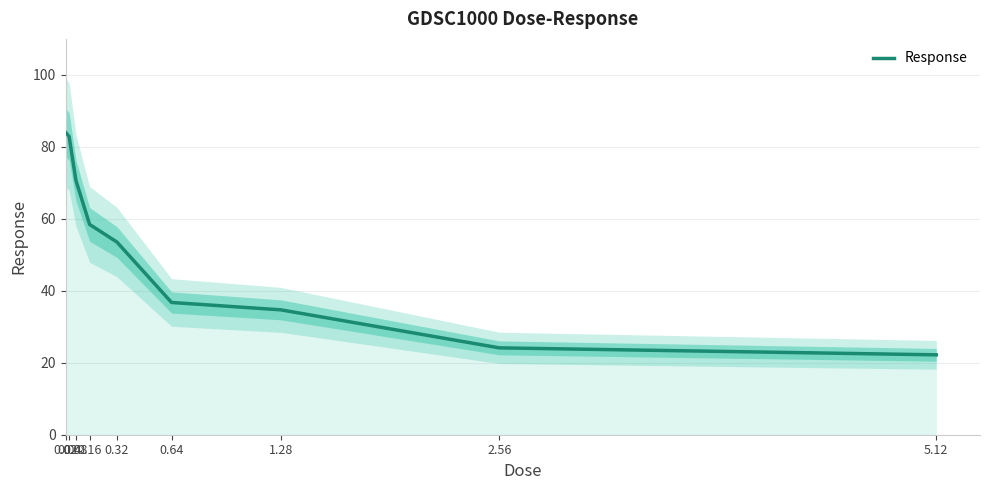

Reading right to left, list all the values displayed in this chart.

5.12=22.2	2.56=24.1	1.28=34.7	0.64=36.8	0.32=53.5	0.16=58.4	0.08=70.7	0.04=82.9	0.02=84.0